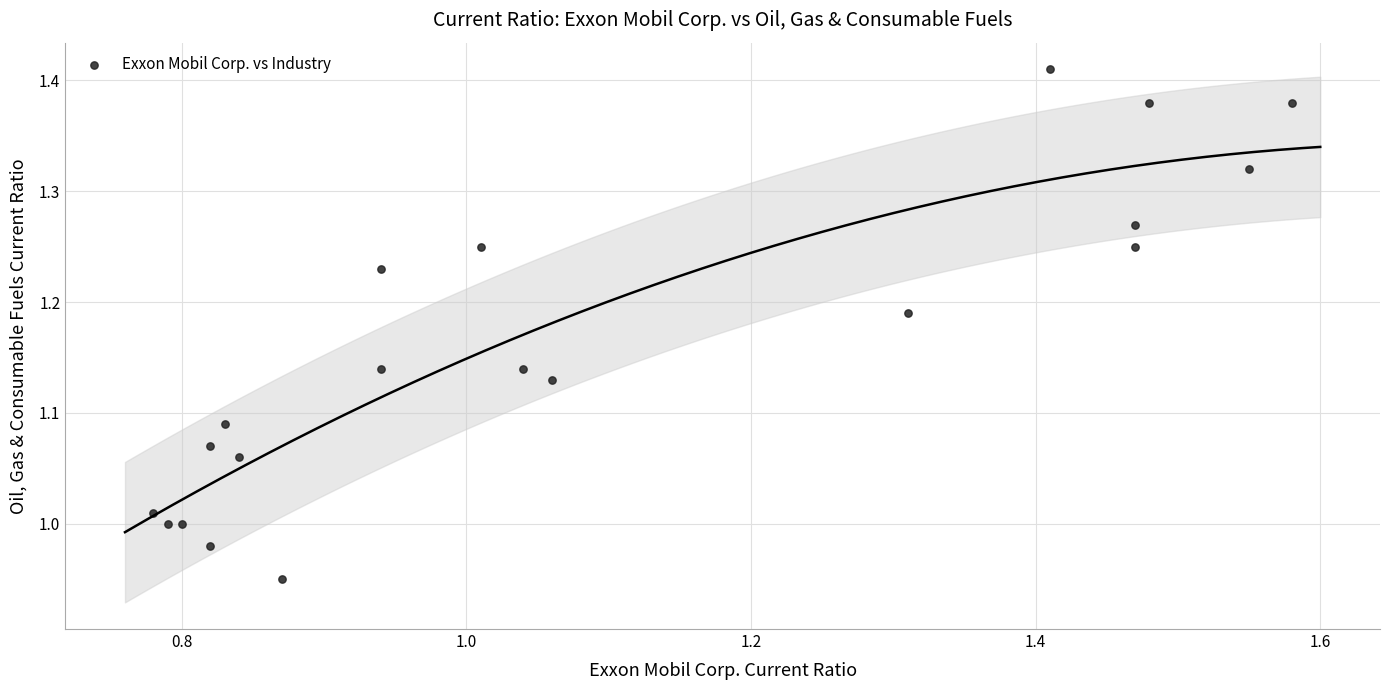

What is the range of Y values (max minus min)?

0.5